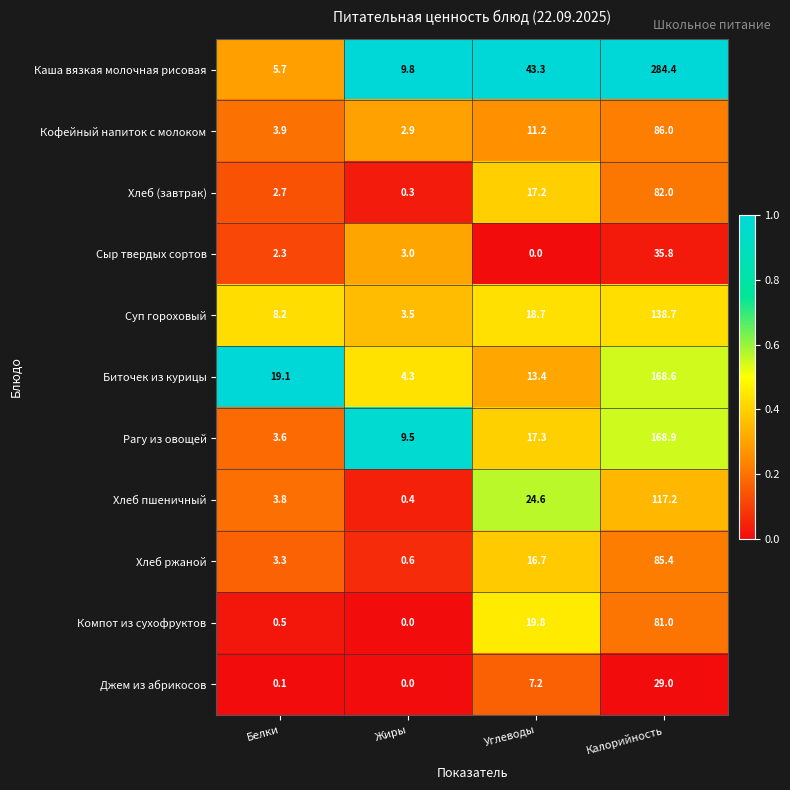

Rank the series at Белки from lowest to highest value.

Джем из абрикосов, Компот из сухофруктов, Сыр твердых сортов, Хлеб (завтрак), Хлеб ржаной, Рагу из овощей, Хлеб пшеничный, Кофейный напиток с молоком, Каша вязкая молочная рисовая, Суп гороховый, Биточек из курицы